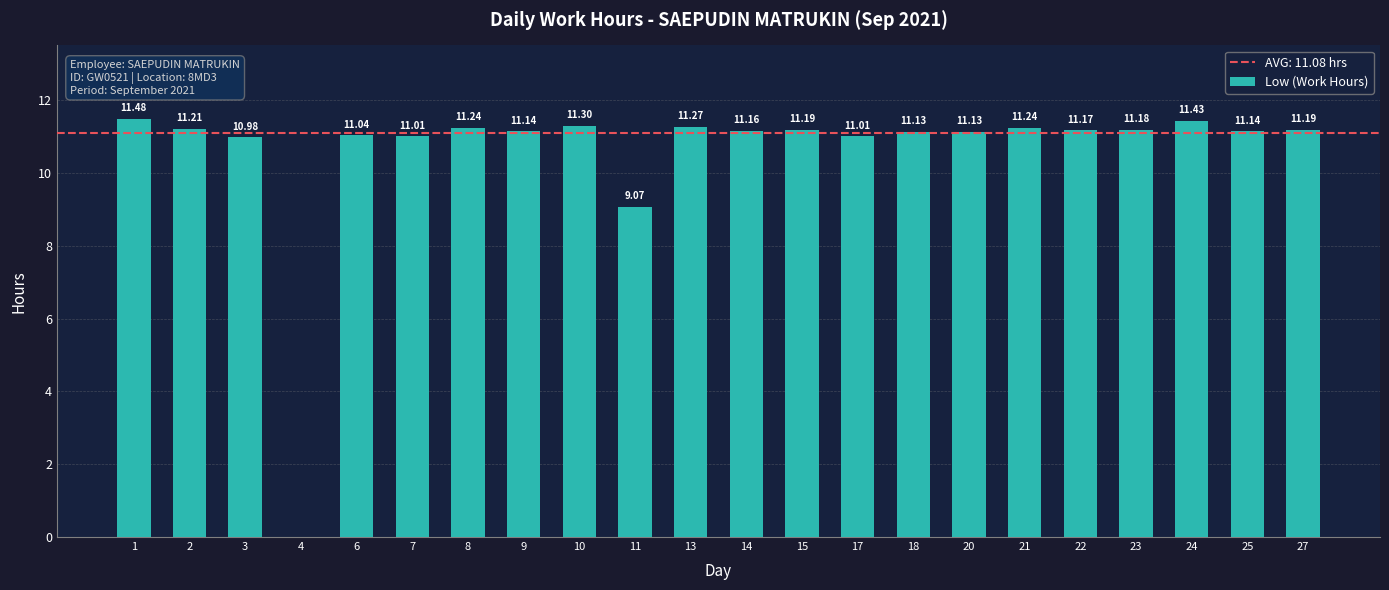

What is the sum of the values at 8 and 13?

22.5